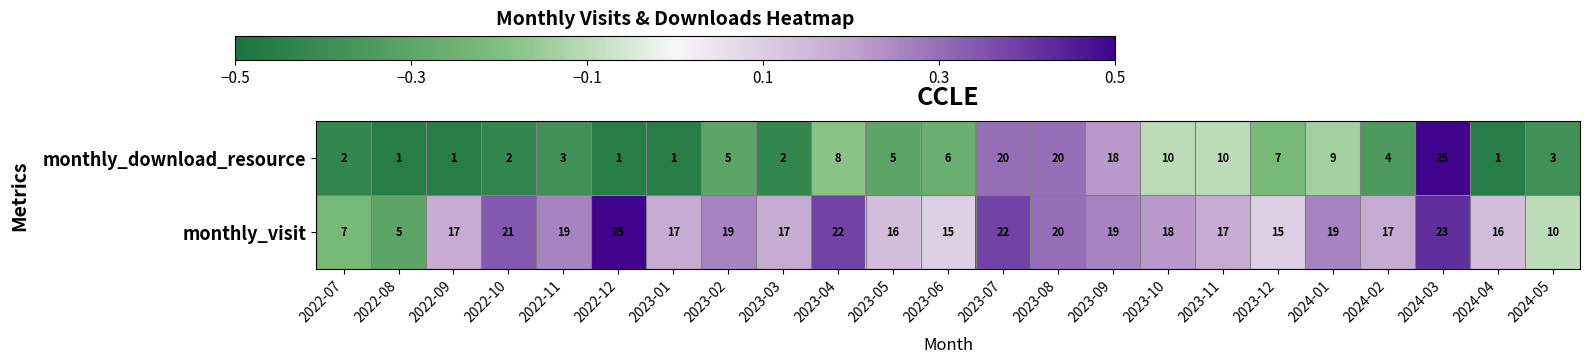

Rank the series by their average value, from lowest to highest.

monthly_download_resource, monthly_visit